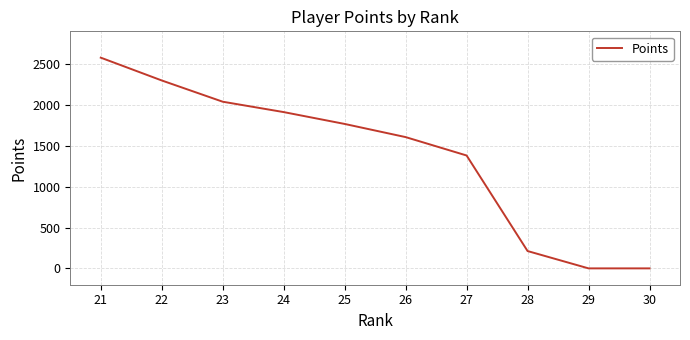

The value at 26 is 1606. True or false?

True